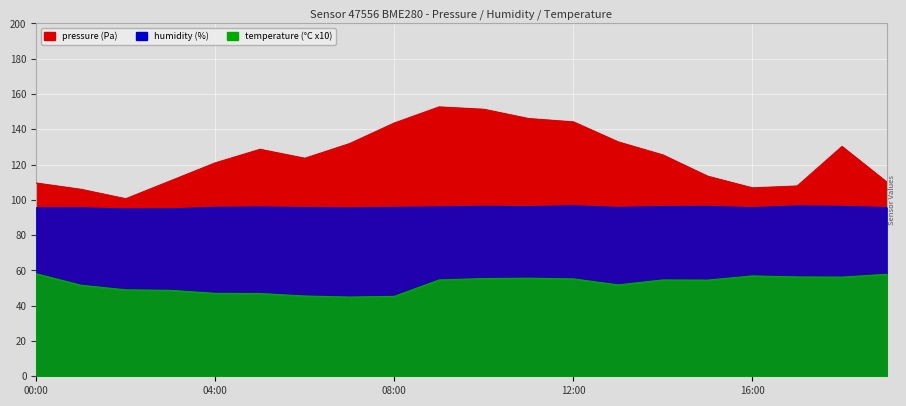

Which has a higher value, 06:00 or 19:00?

06:00